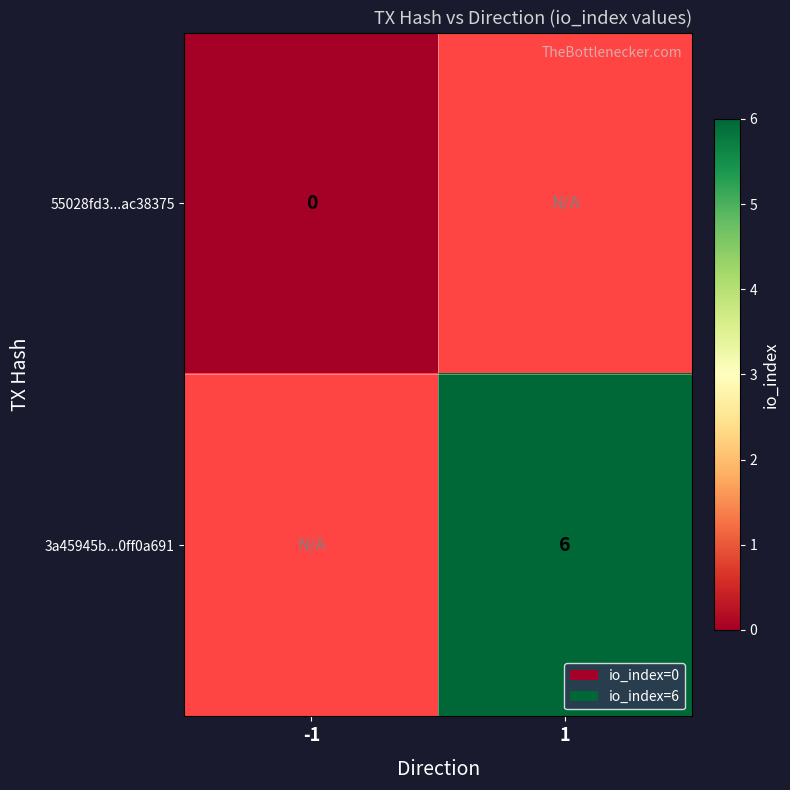

The value of 3a45945b...0ff0a691 at 1 is 3. True or false?

False